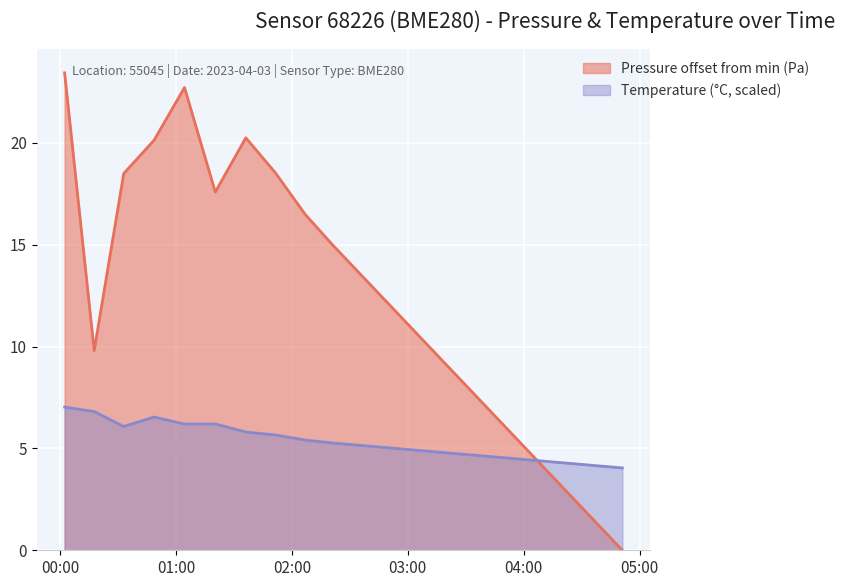

Where is temperature nearest to the value 5?

2023-04-03T02:51:00